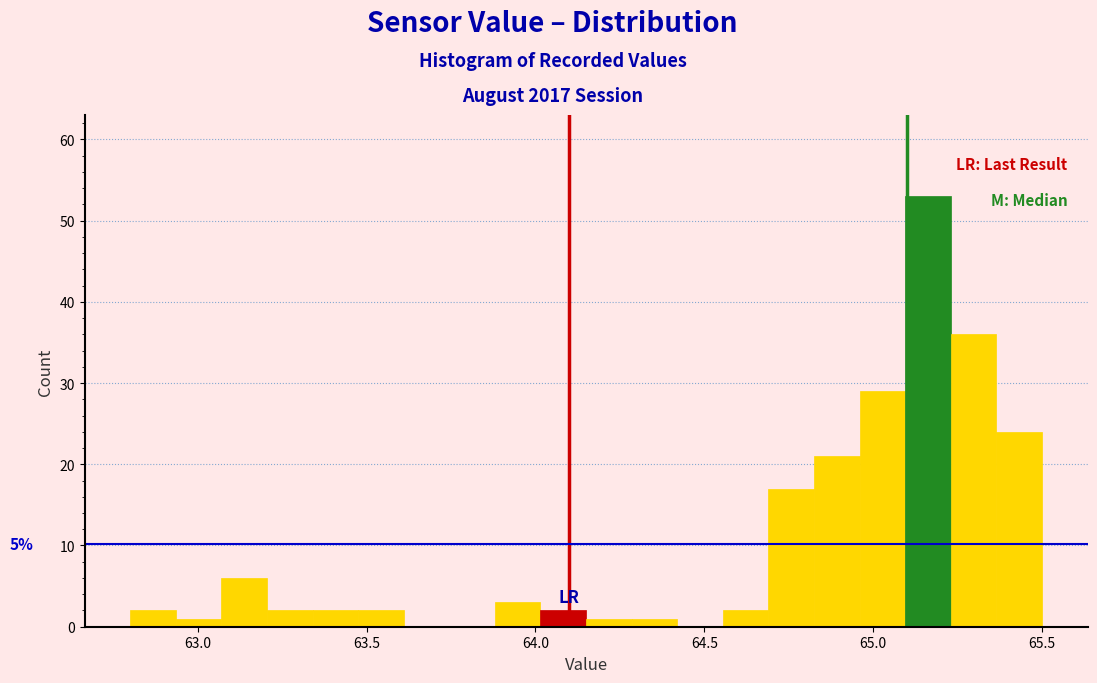

Read against the x-axis, roughly where is the centre of the tallest bar?

65.15